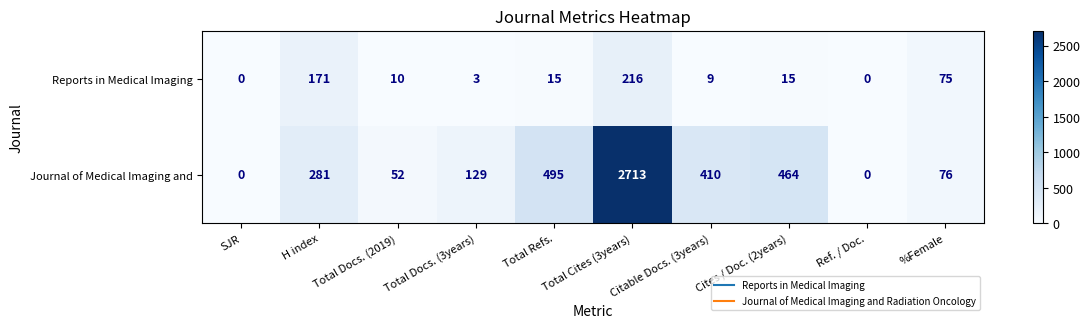

What is the approximate value of Reports in Medical Imaging at %Female?

75